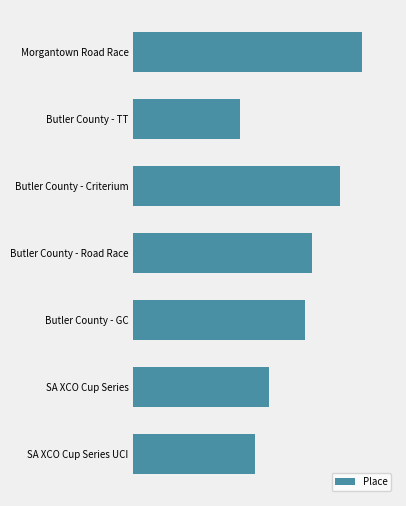

Does the chart contain any negative values?

No